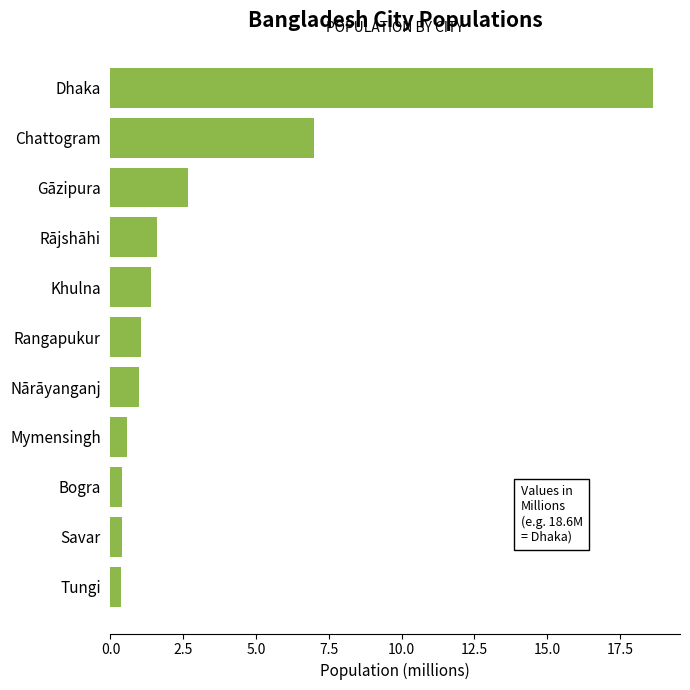

Are the bars grouped side by side (vs. stacked)?

No